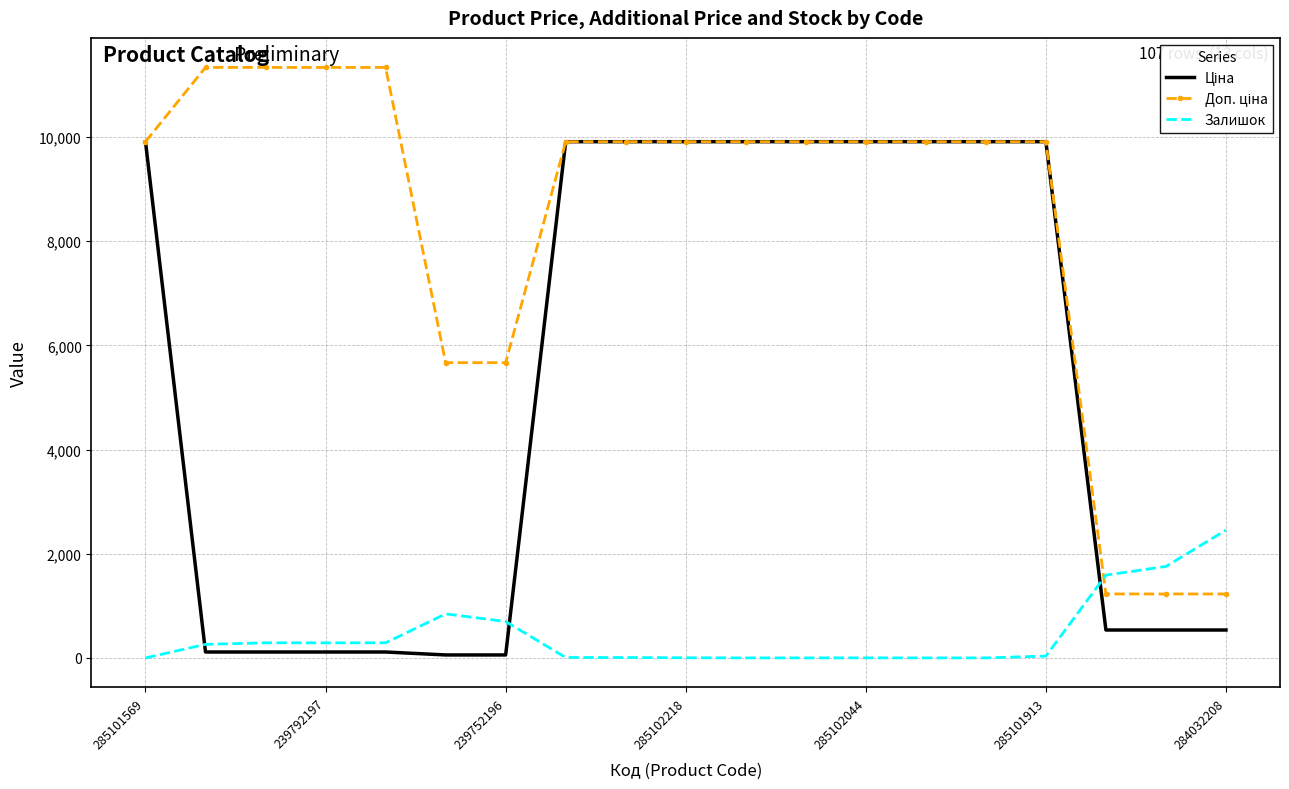

What is the greatest value displayed?

11334.0